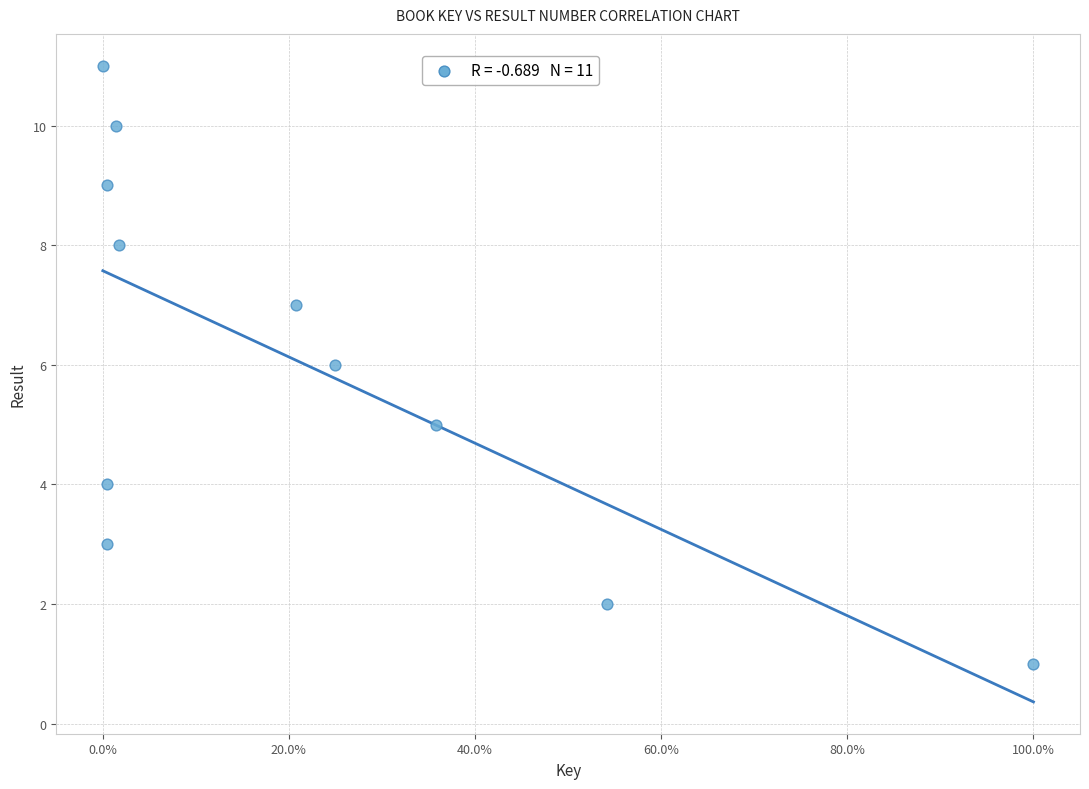

What is the range of Y values (max minus min)?

10